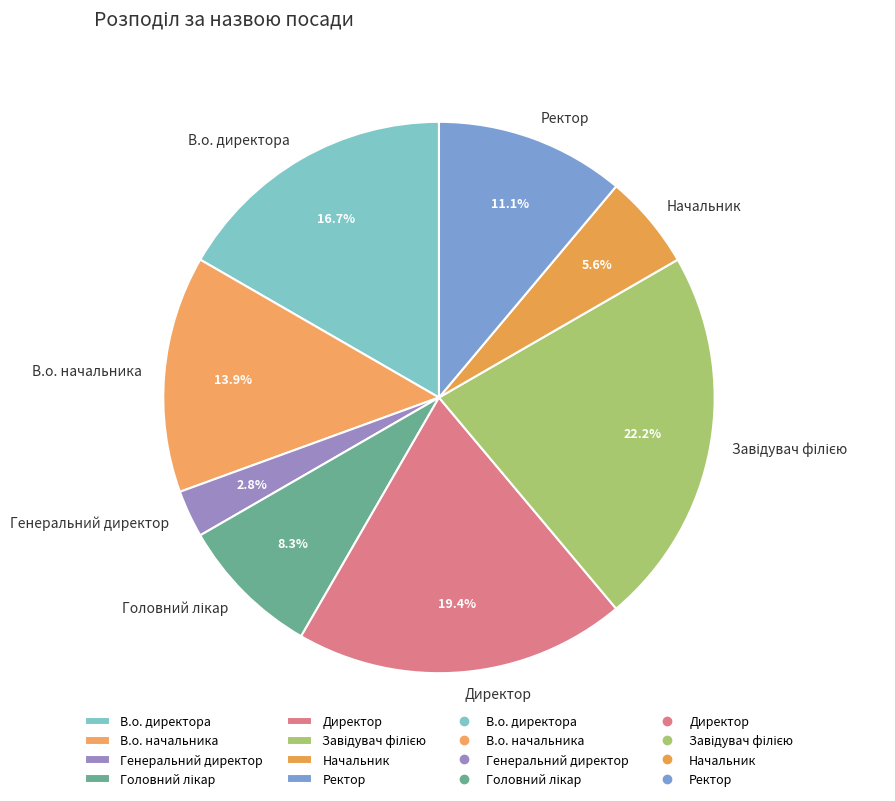

What is the smallest slice in the pie chart?

Генеральний директор